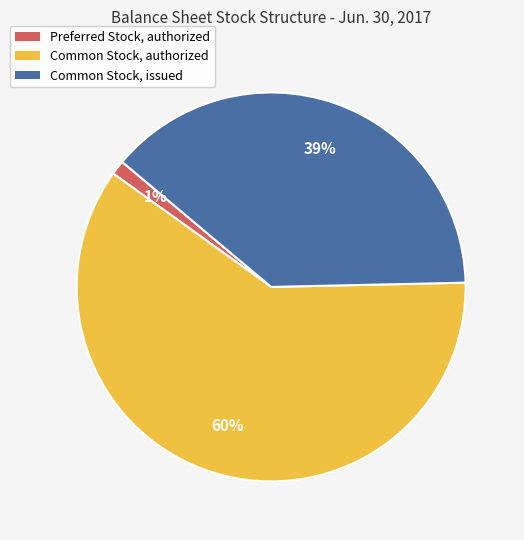

To the nearest percent, what is the average slice percentage?

33%